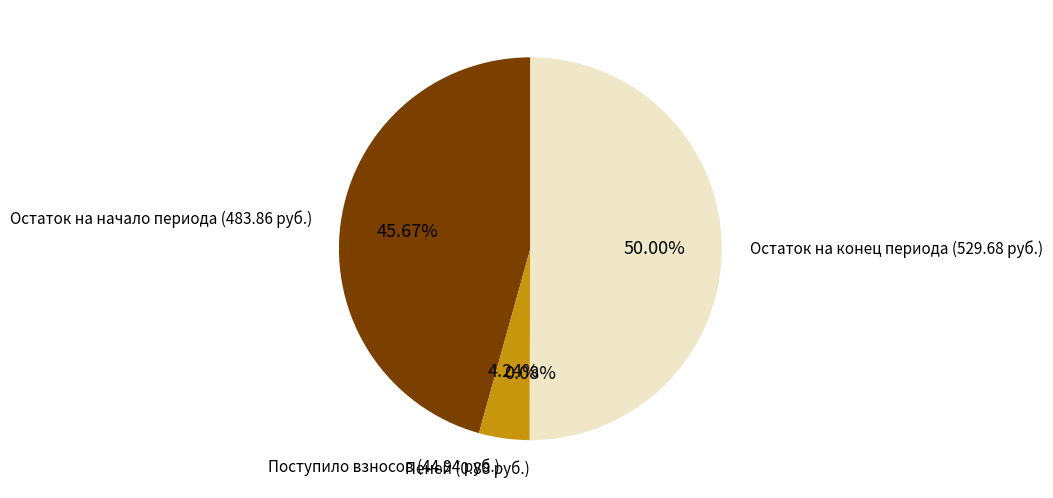

Combined, do Остаток на начало периода (483.86 руб.) and Остаток на конец периода (529.68 руб.) account for over 50%?

Yes